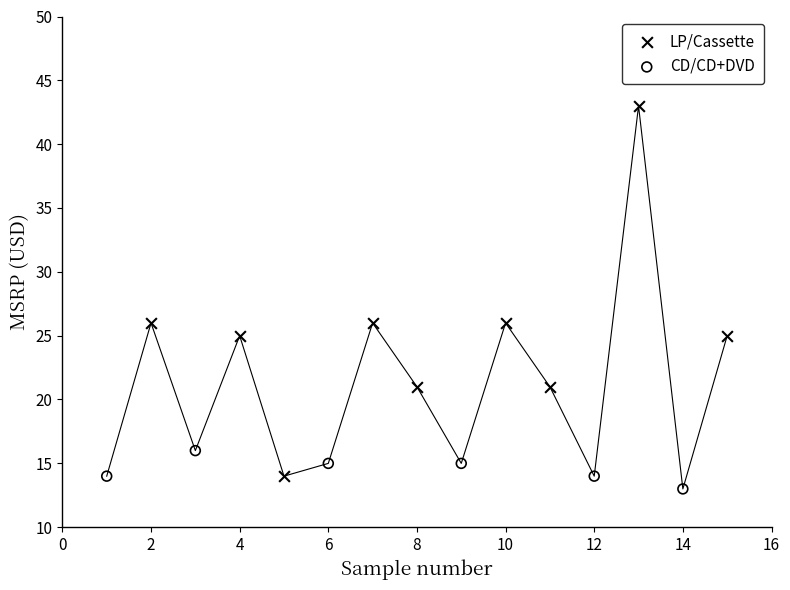

Which series has the largest Y range (max minus min)?

LP/Cassette